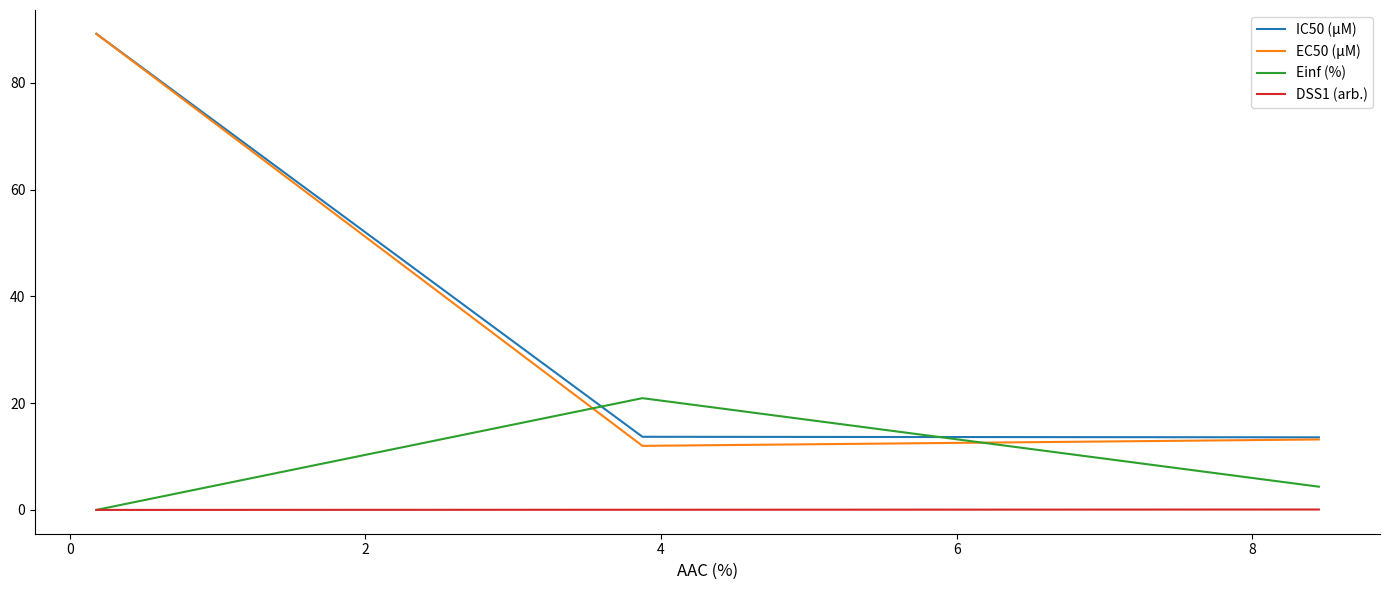

Which series has the largest range (max minus min)?

EC50 (µM)